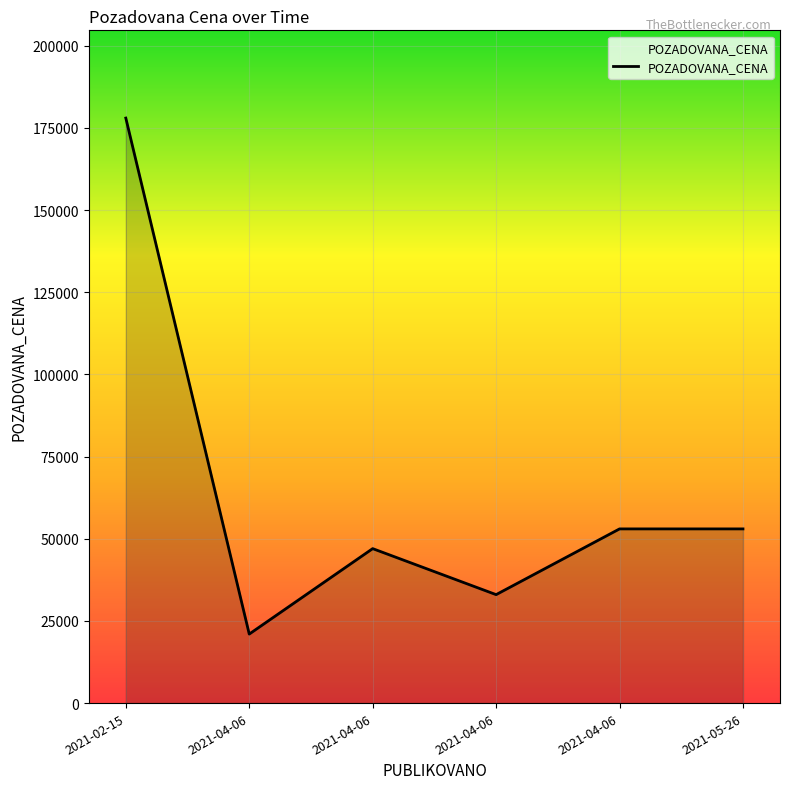

Does the chart have visible grid lines?

Yes